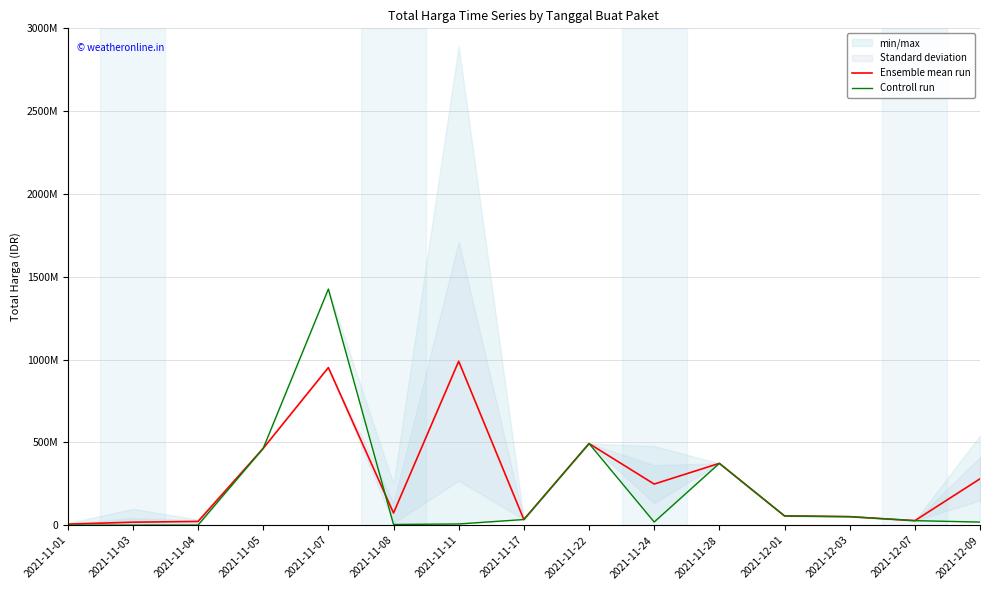

What is the sum of all Ensemble mean run values?

4090723685